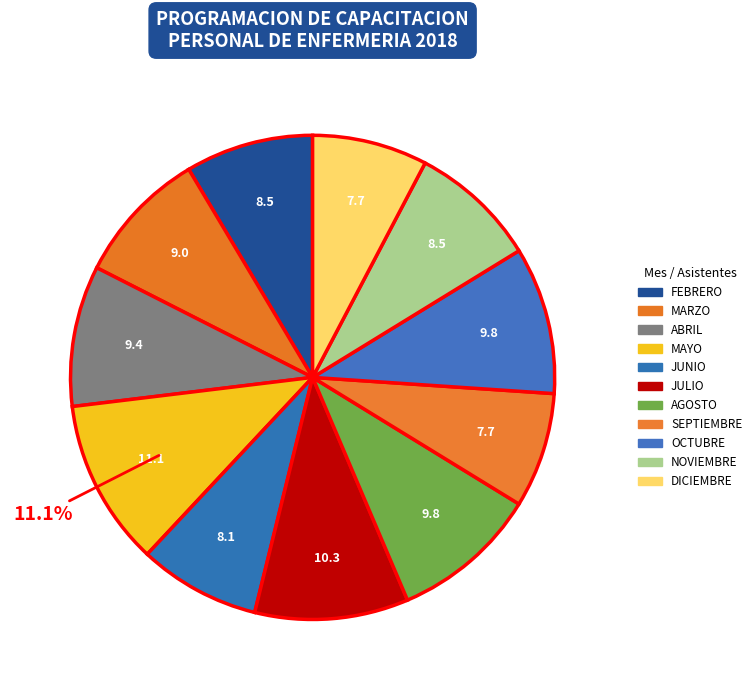

To the nearest percent, what is the difference between the largest and smallest slice percentages?

3%